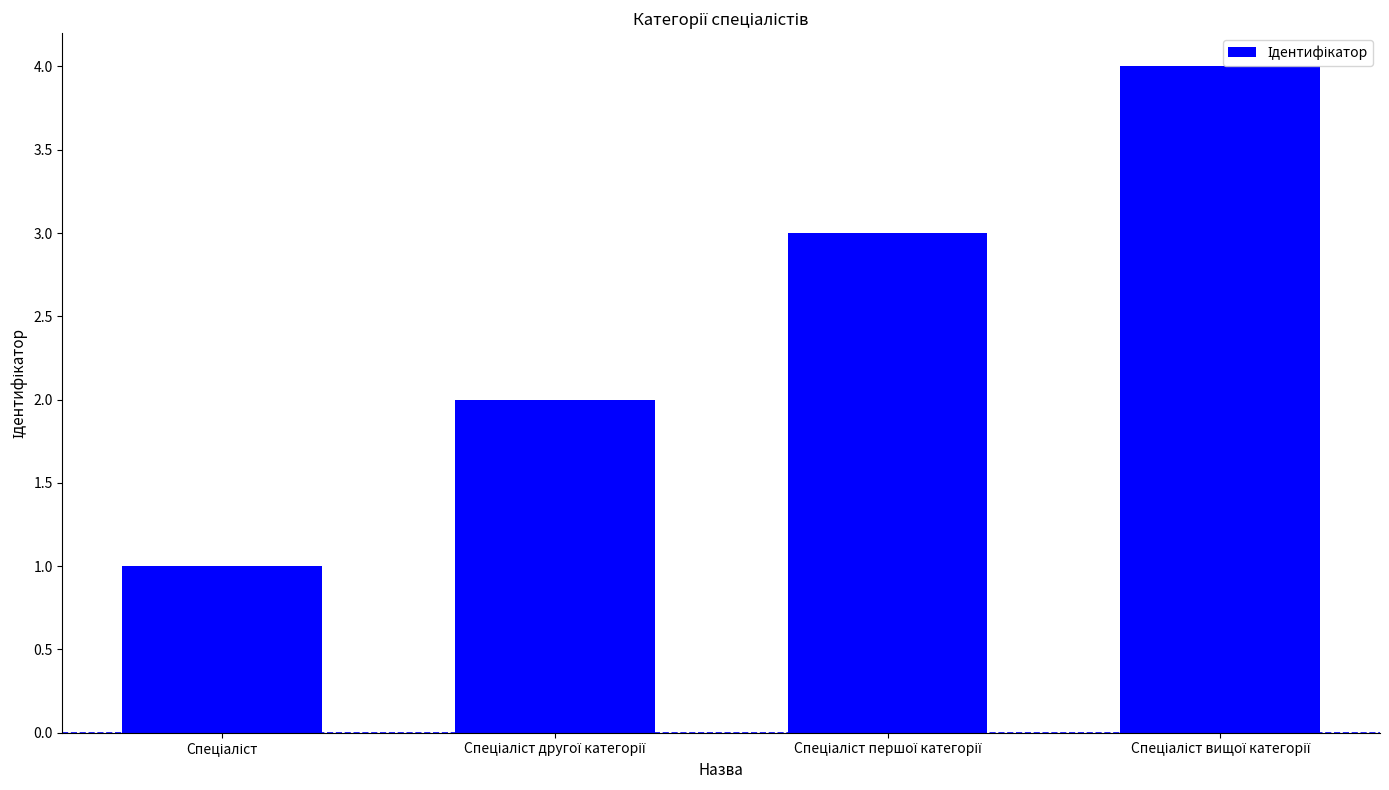

What is the difference between the maximum and minimum values?

3